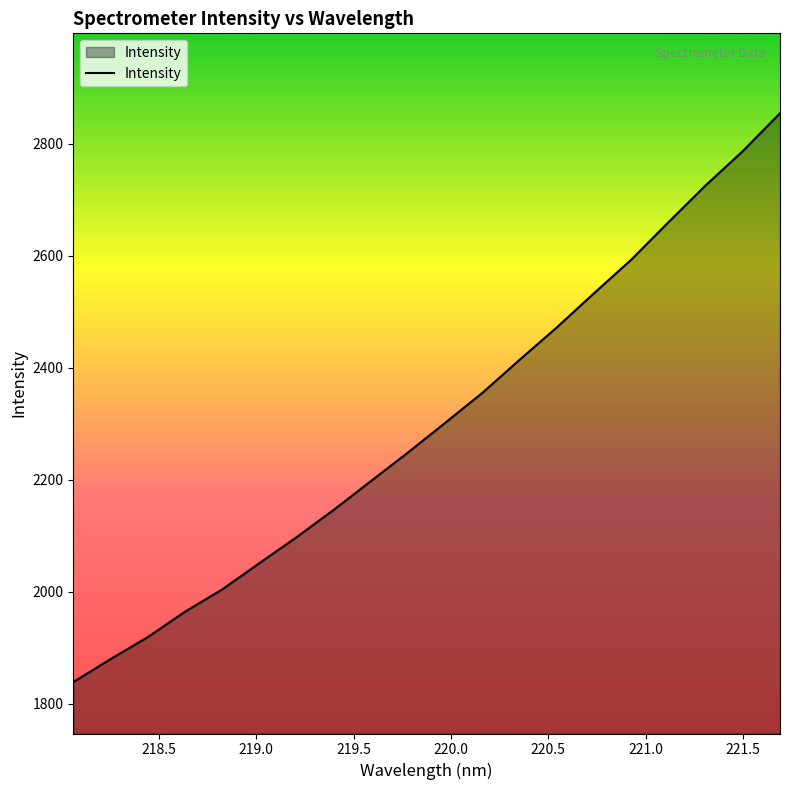

What is the greatest value displayed?

2854.9